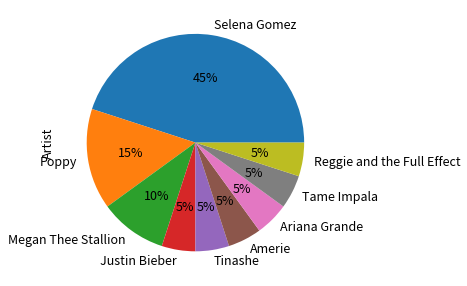

What percentage is the Poppy slice, to the nearest percent?

15%